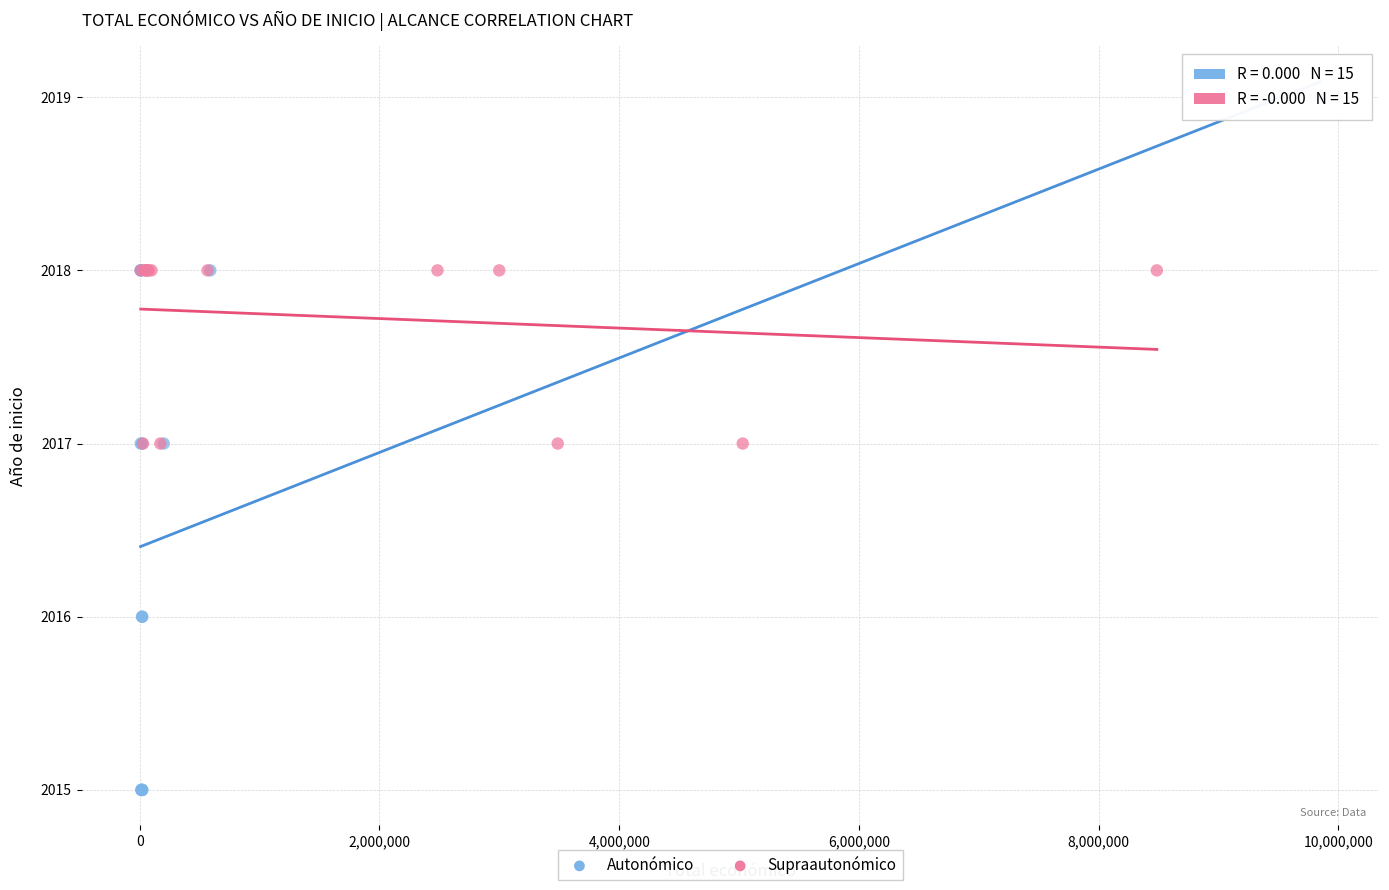

Which series contains the lowest Y value?

Autonómico